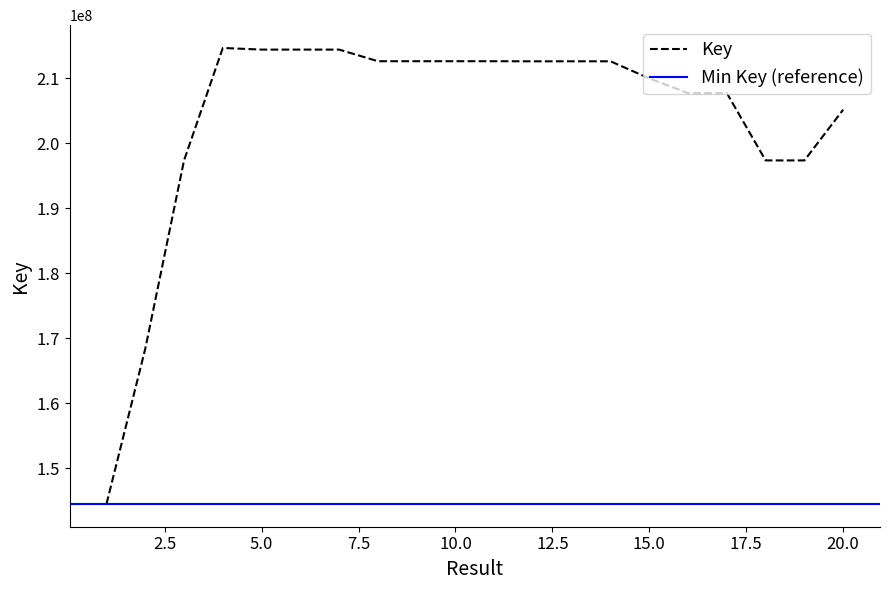

The value at 20 is 143403814. True or false?

False